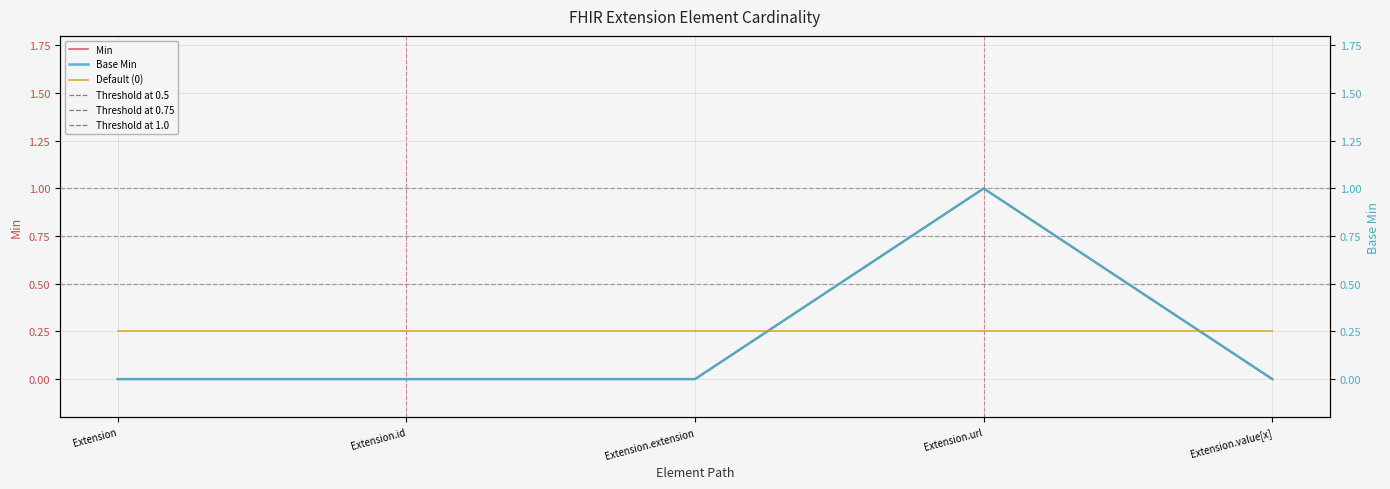

Between Extension.extension and Extension.url, which is larger?

Extension.url